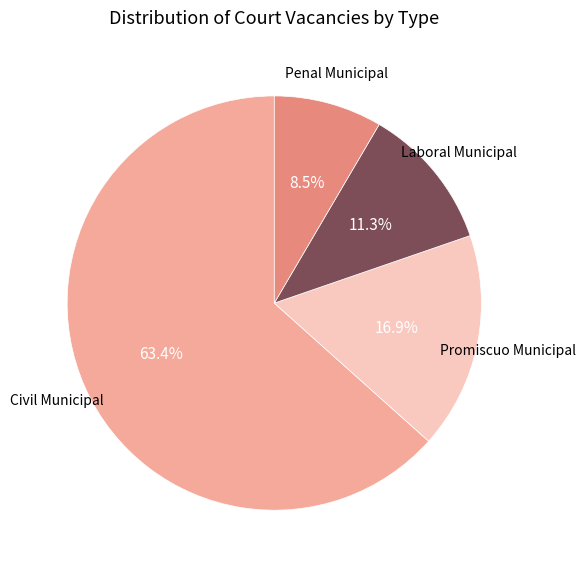

Is there a majority slice in this chart?

Yes